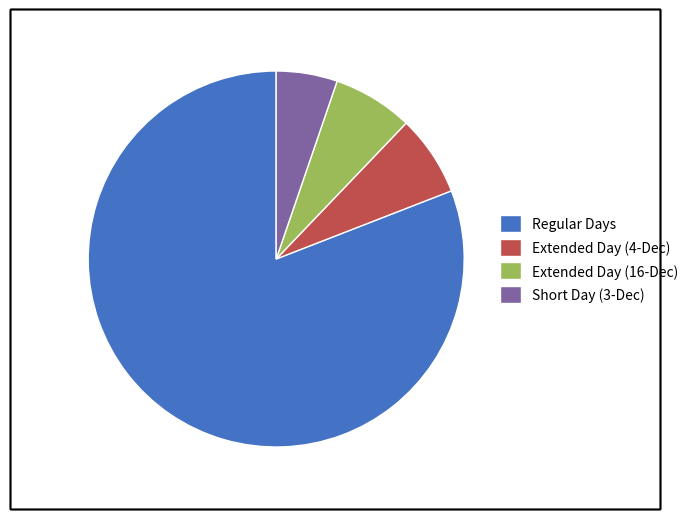

What is the largest slice in the pie chart?

Regular Days